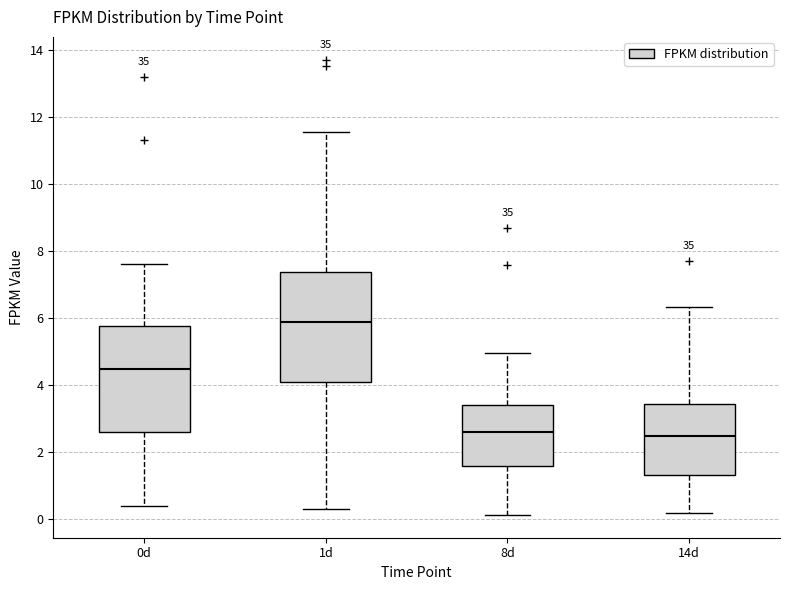

Reading left to right, read every box against the y-axis: the position of its median line, the range the box covers, and the ends of its whiskers. The values are not printed on the chart, so give them approximately, as read against the axis.

0d: median 4.4, box 2.6 to 5.8, whiskers 0.4 to 7.6
1d: median 5.8, box 4.0 to 7.4, whiskers 0.4 to 11.6
8d: median 2.6, box 1.6 to 3.4, whiskers 0.2 to 5.0
14d: median 2.4, box 1.4 to 3.4, whiskers 0.2 to 6.4